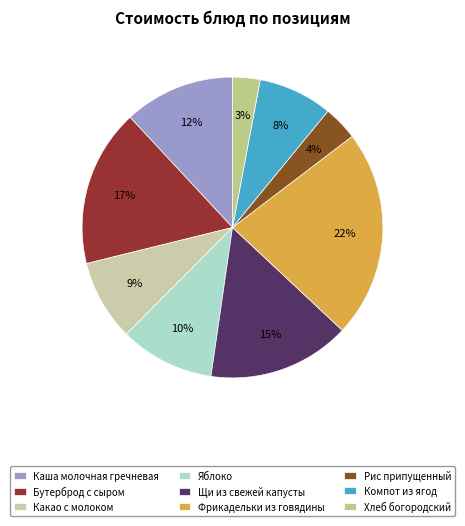

What is the change in value from Каша молочная гречневая to Щи из свежей капусты?

+4.2